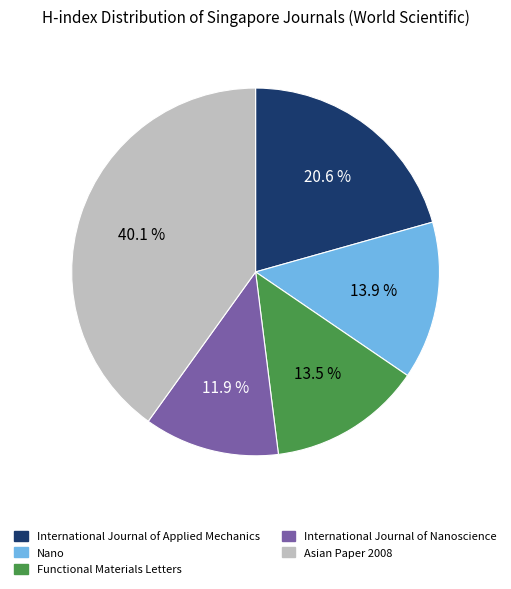

What percentage is NOT represented by International Journal of Nanoscience?

88.1%